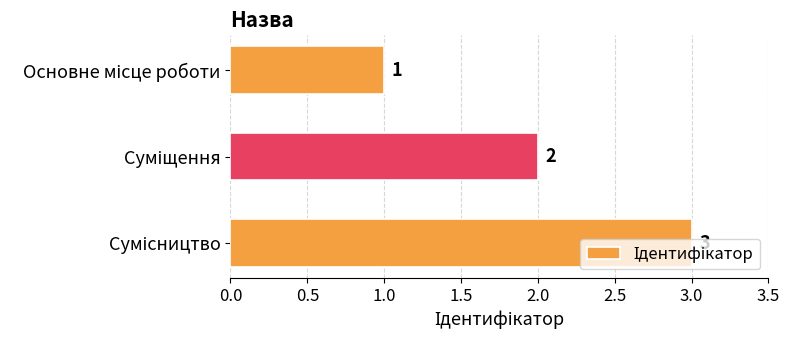

What is the greatest value displayed?

3